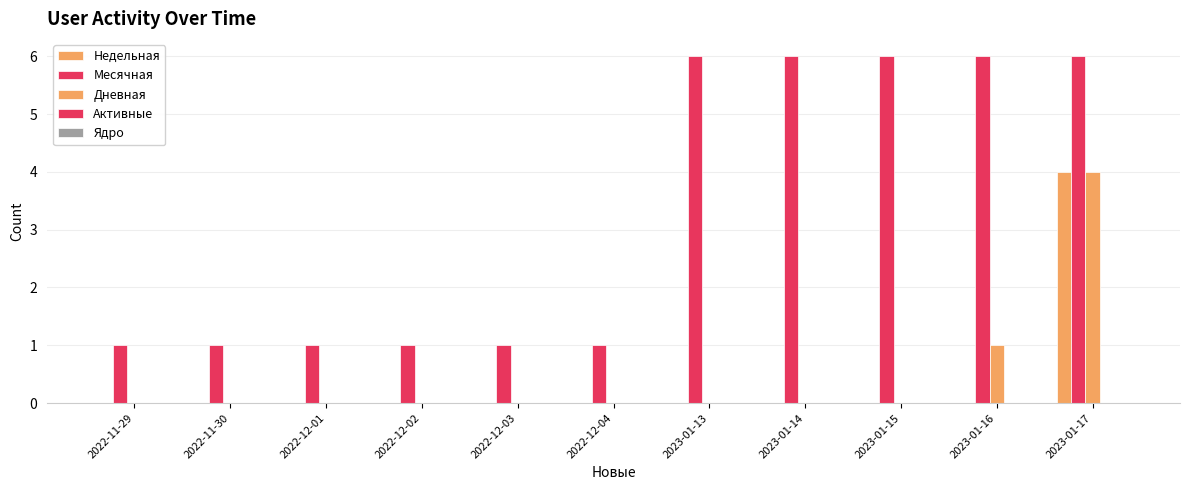

What position from the left is 2022-11-29?

1